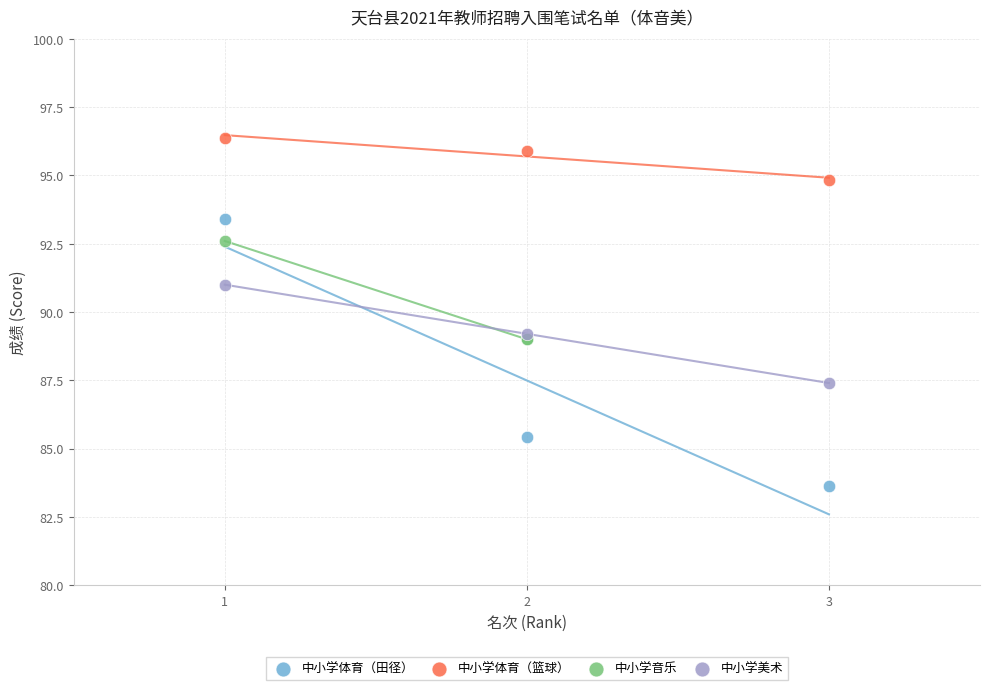

Which series contains the lowest Y value?

中小学体育（田径）